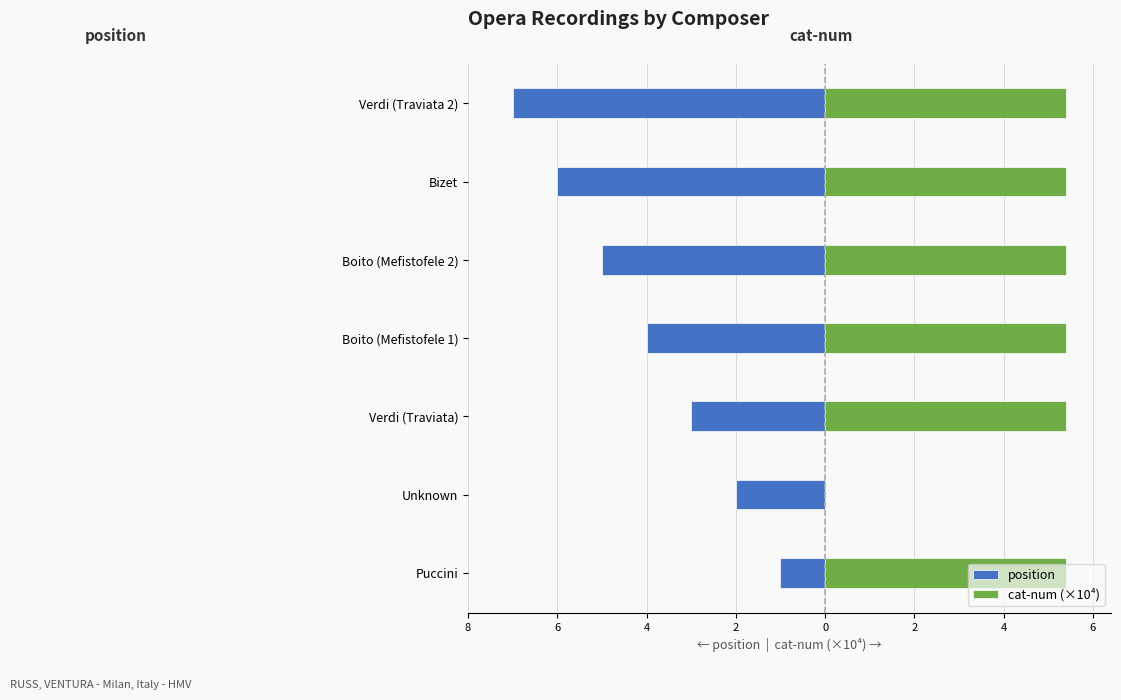

Count the number of data series in this chart.

2